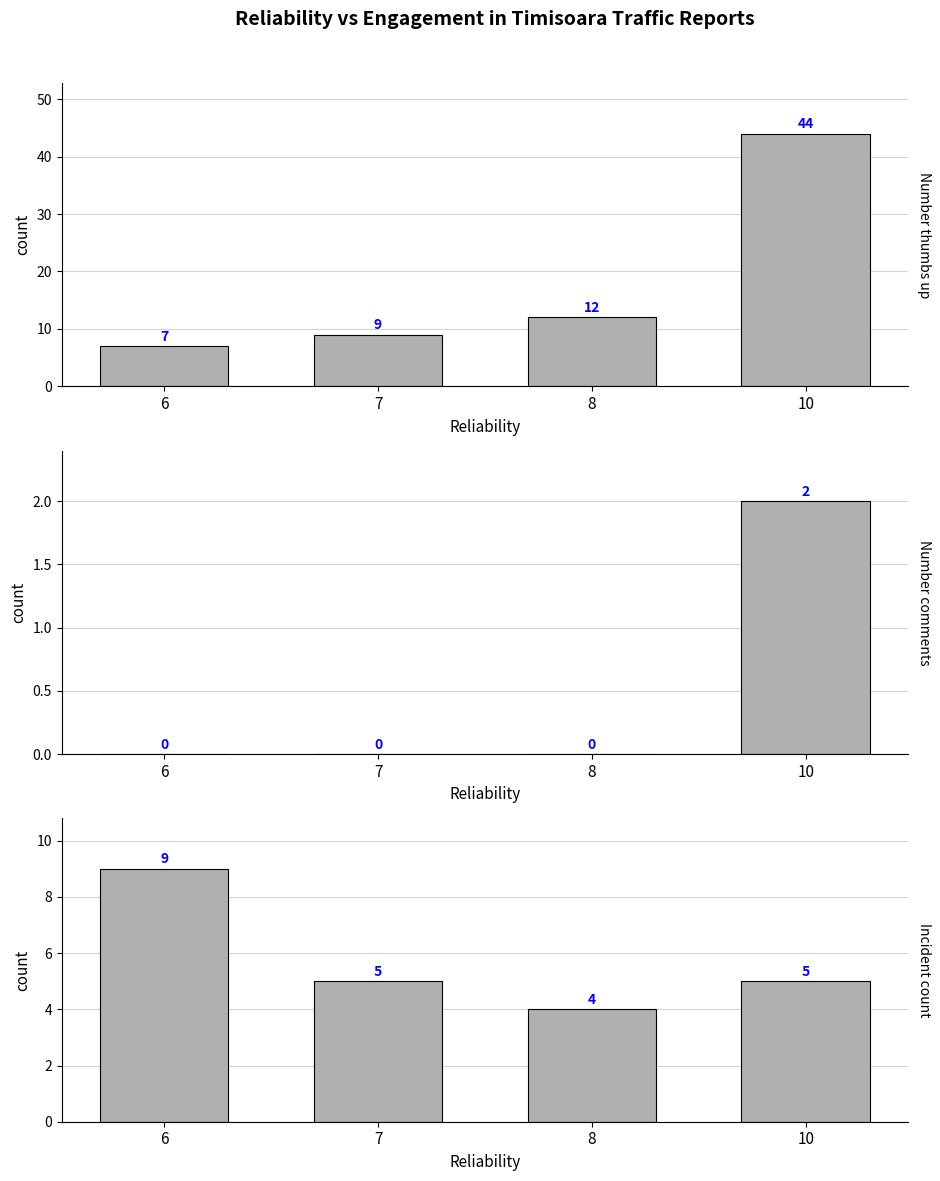

At how many categories does at least one series exceed 14?

1